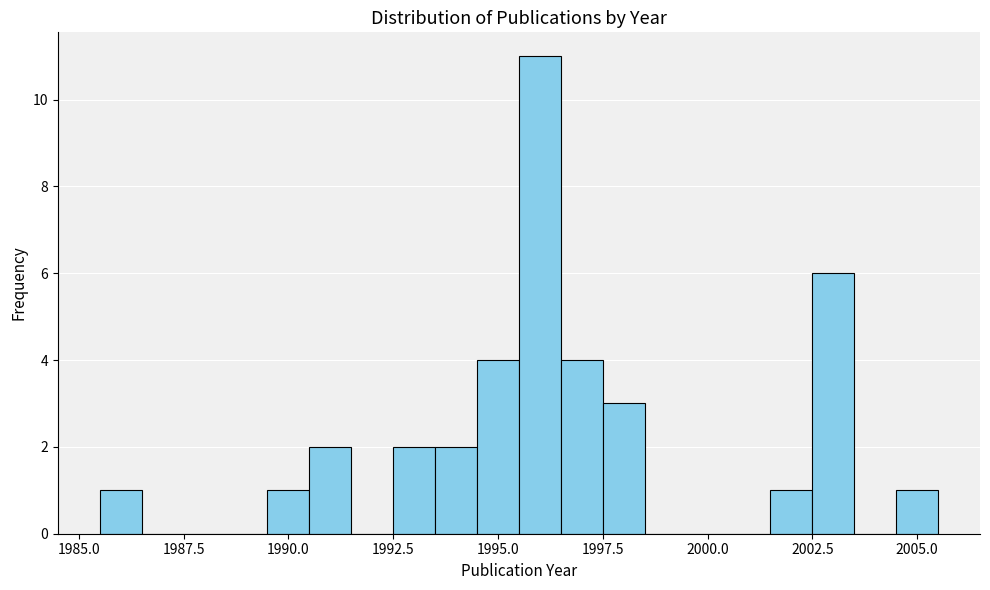

Around what value on the x-axis is the tallest bar? Give the approximate position of its centre, as read against the axis.

1996.0